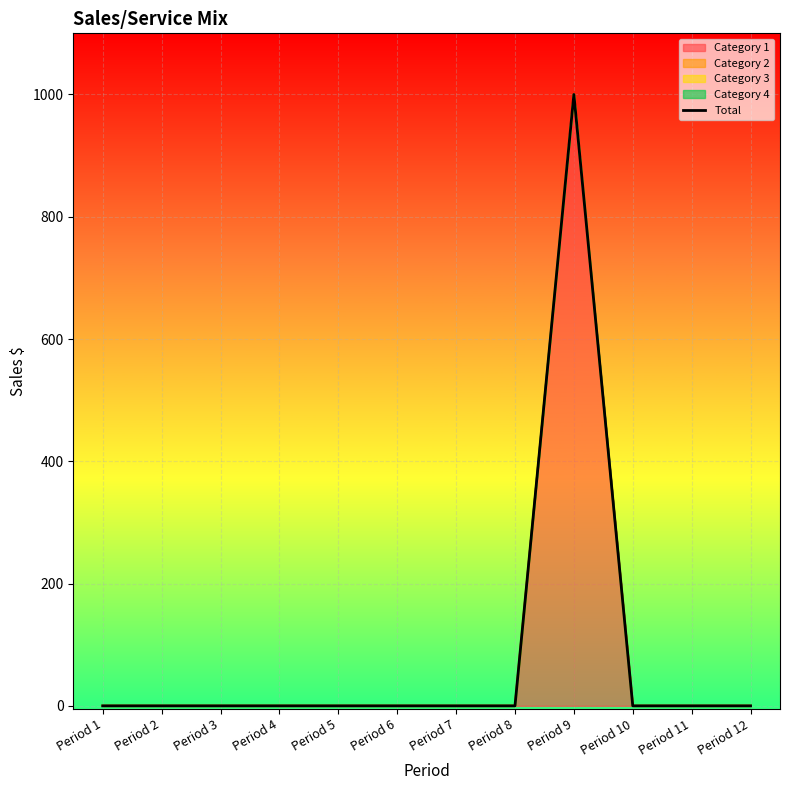

The chart shows a value of 0 at Period 3. True or false?

True